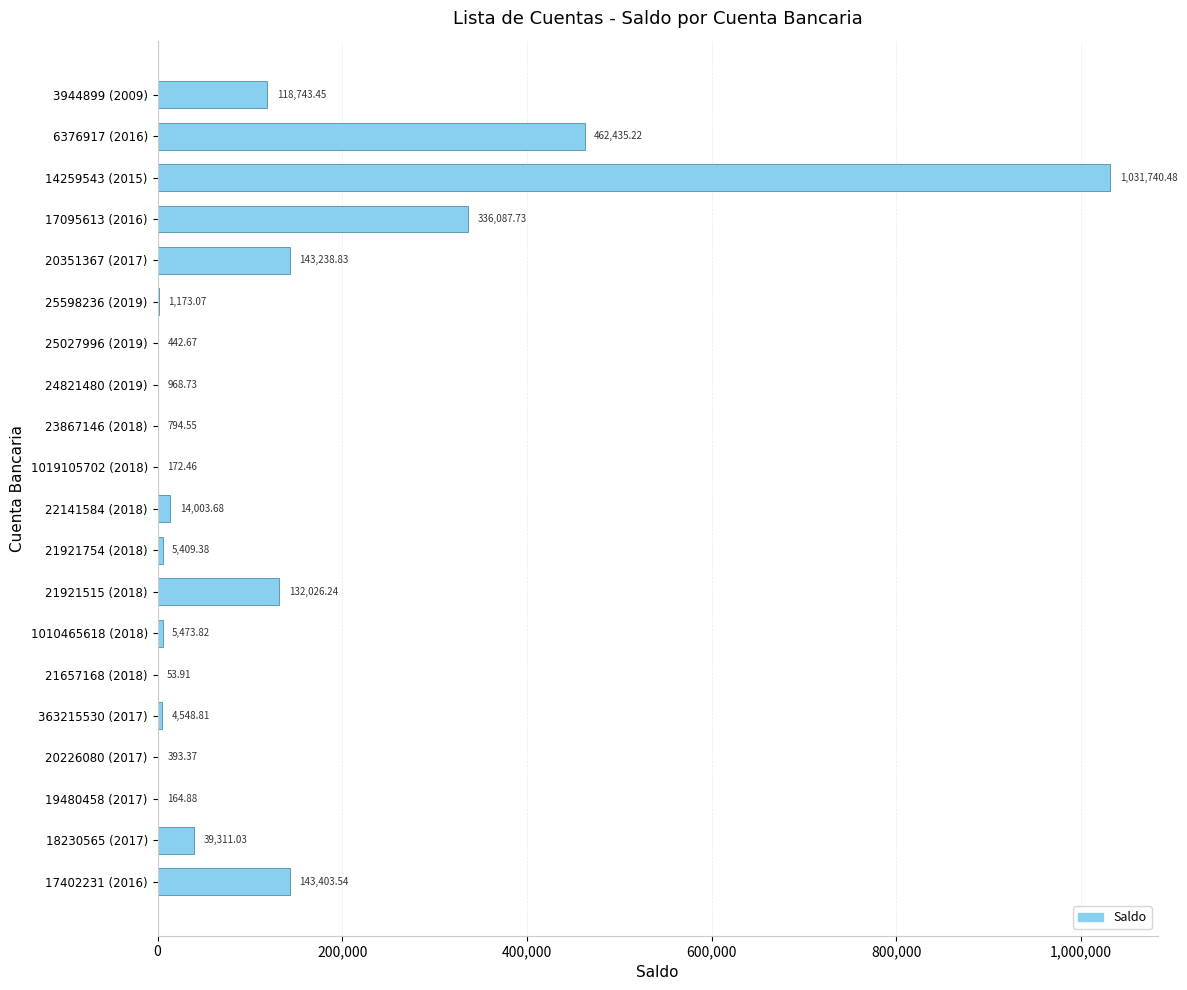

Which has a higher value, 14259543 (2015) or 18230565 (2017)?

14259543 (2015)